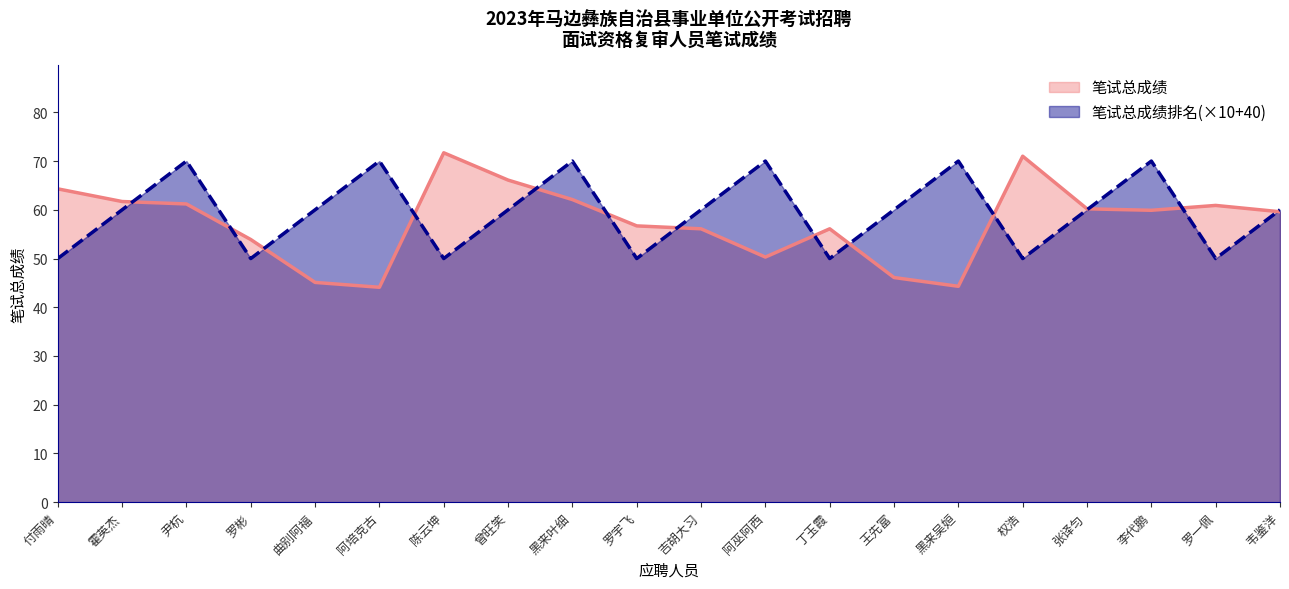

What is the lowest value of the 笔试总成绩 series?

44.1